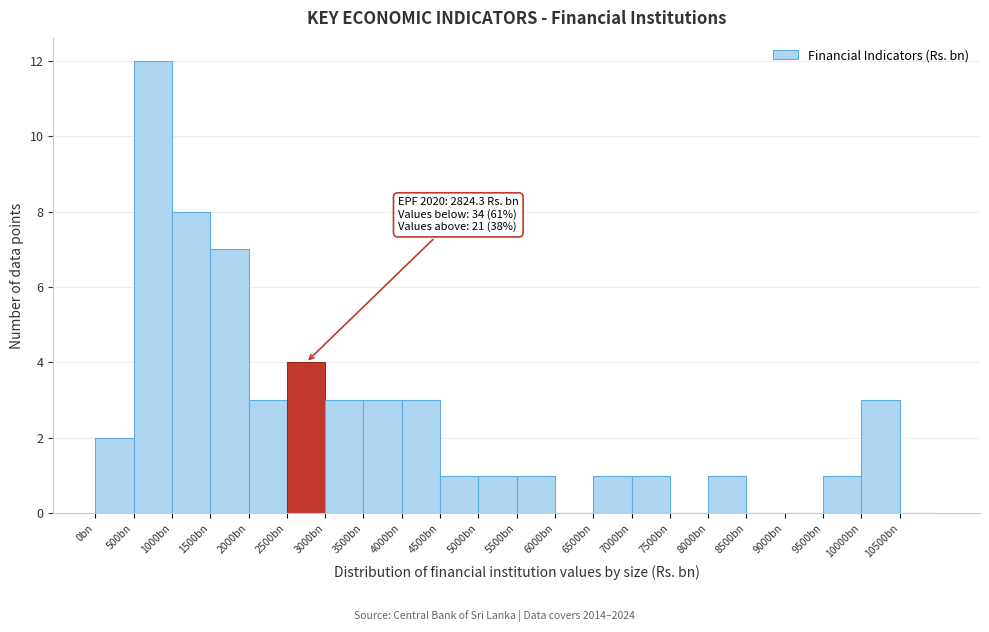

Reading left to right, extract all data points from this chart.

0bn=2	500bn=12	1000bn=8	1500bn=7	2000bn=3	2500bn=4	3000bn=3	3500bn=3	4000bn=3	4500bn=1	5000bn=1	5500bn=1	6000bn=0	6500bn=1	7000bn=1	7500bn=0	8000bn=1	8500bn=0	9000bn=0	9500bn=1	10000bn=3	10500bn=0